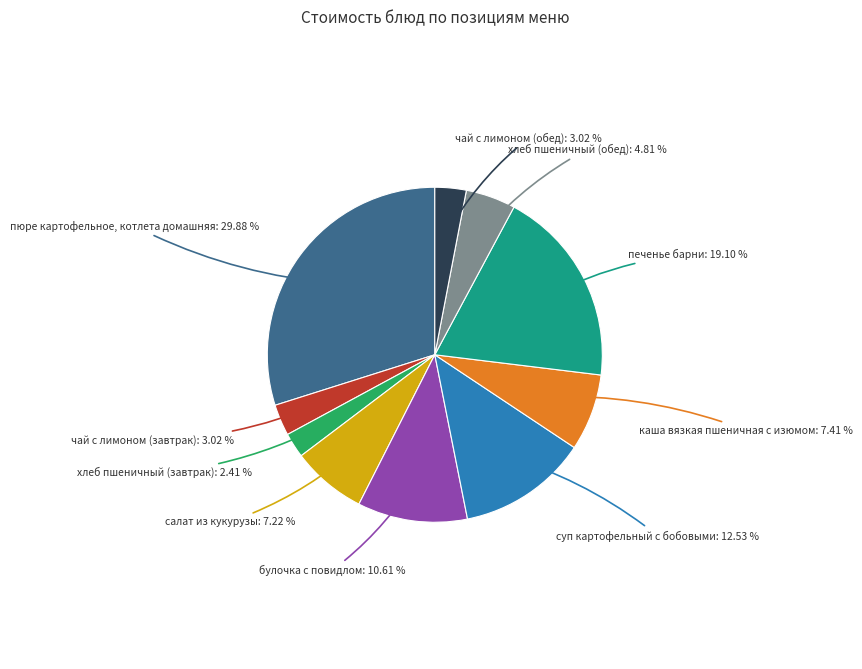

Does any single category account for the majority?

No